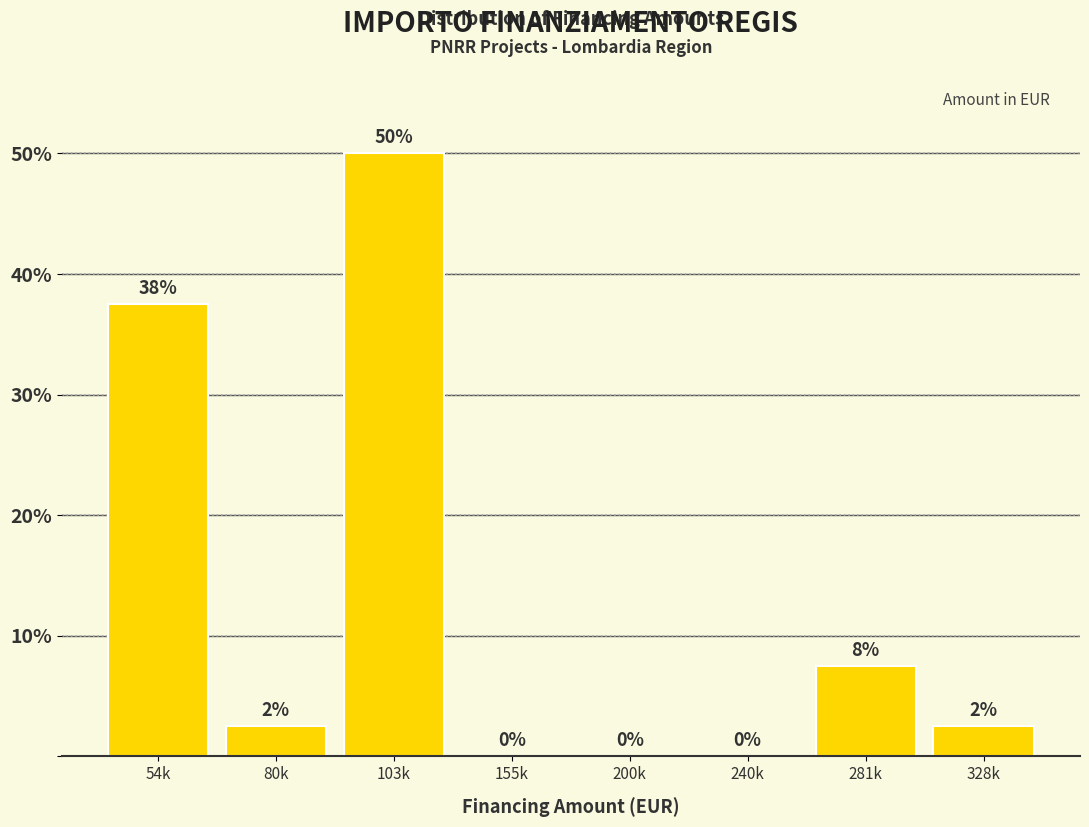

Is it true that the value at 103k is 50.0?

True